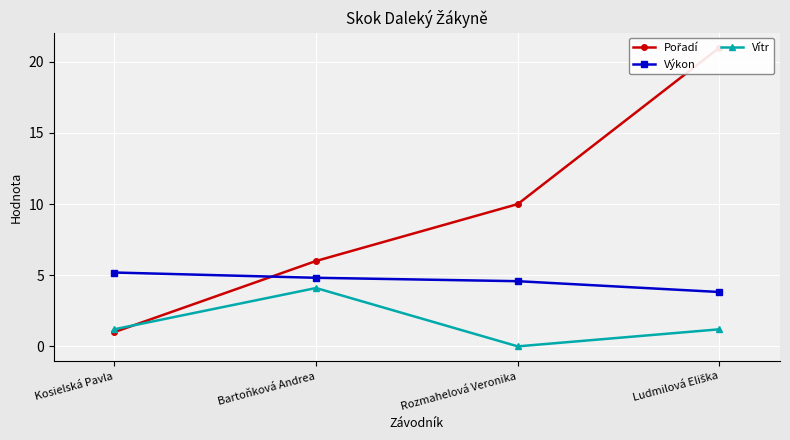

Rank the categories by Vítr value from lowest to highest.

Rozmahelová Veronika, Kosielská Pavla, Ludmilová Eliška, Bartoňková Andrea